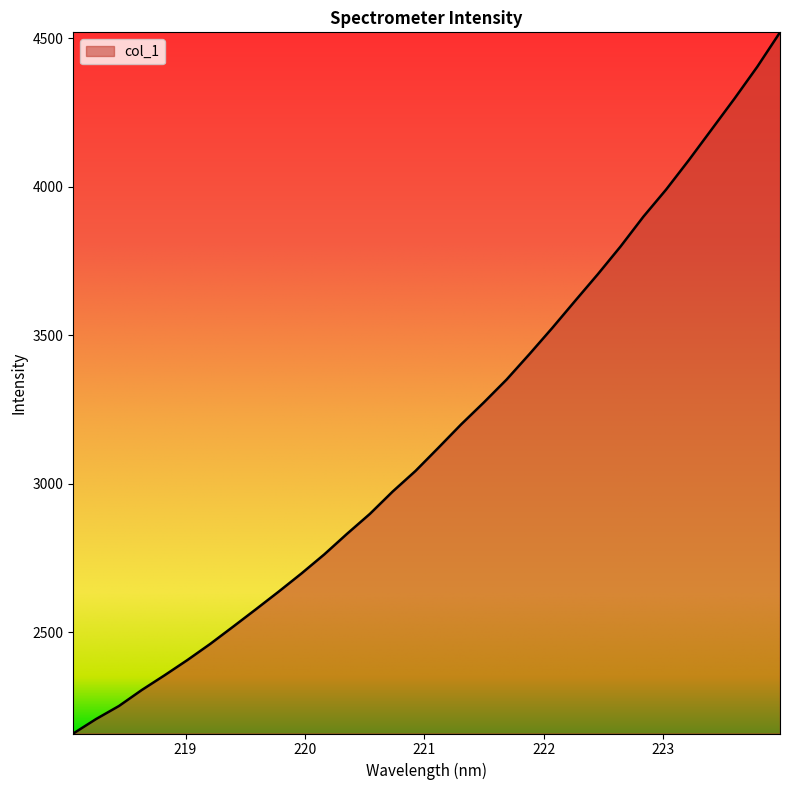

What is the maximum value shown in the chart?

4520.0